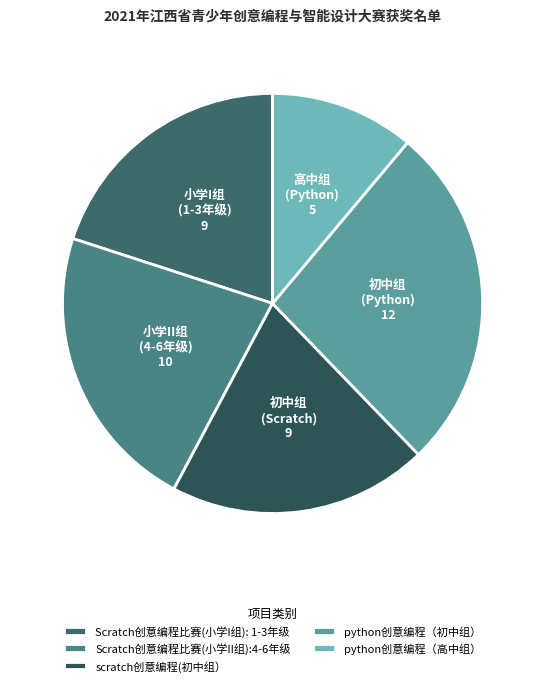

The Scratch创意编程比赛(小学II组):4-6年级 slice represents 22% of the pie. True or false?

True